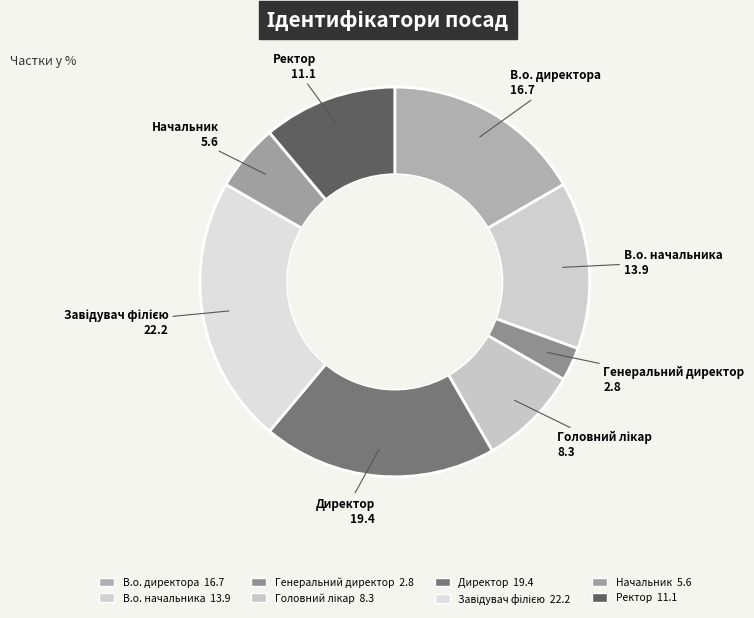

What percentage is the Ректор slice, to the nearest percent?

11%